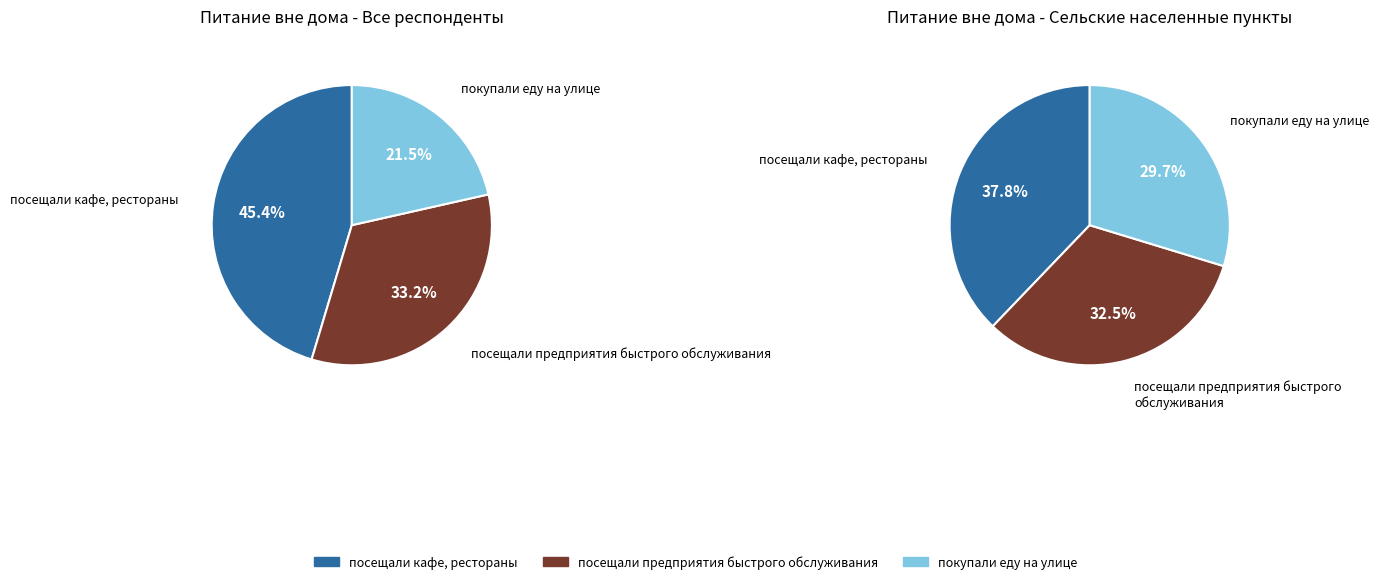

What percentage do посещали предприятия быстрого обслуживания and покупали еду на улице together represent?

54.6%